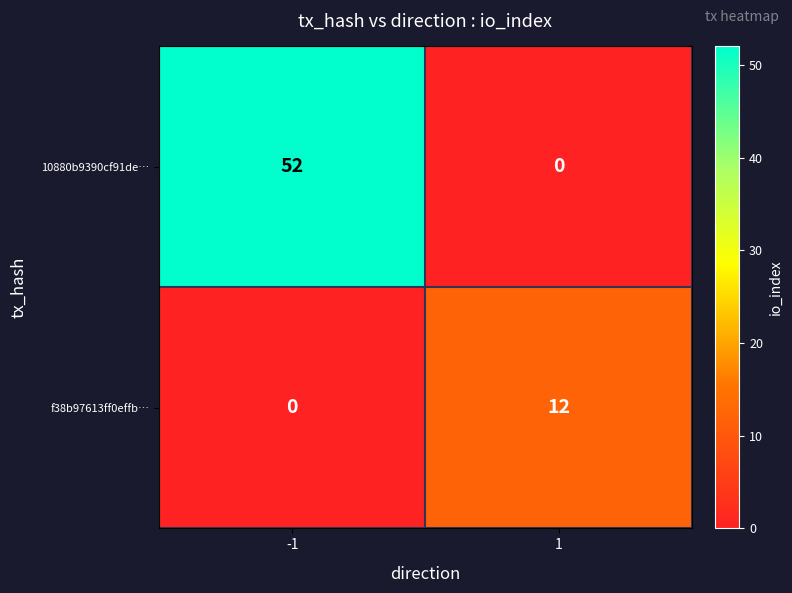

Which series has the largest range (max minus min)?

10880b9390cf91de…